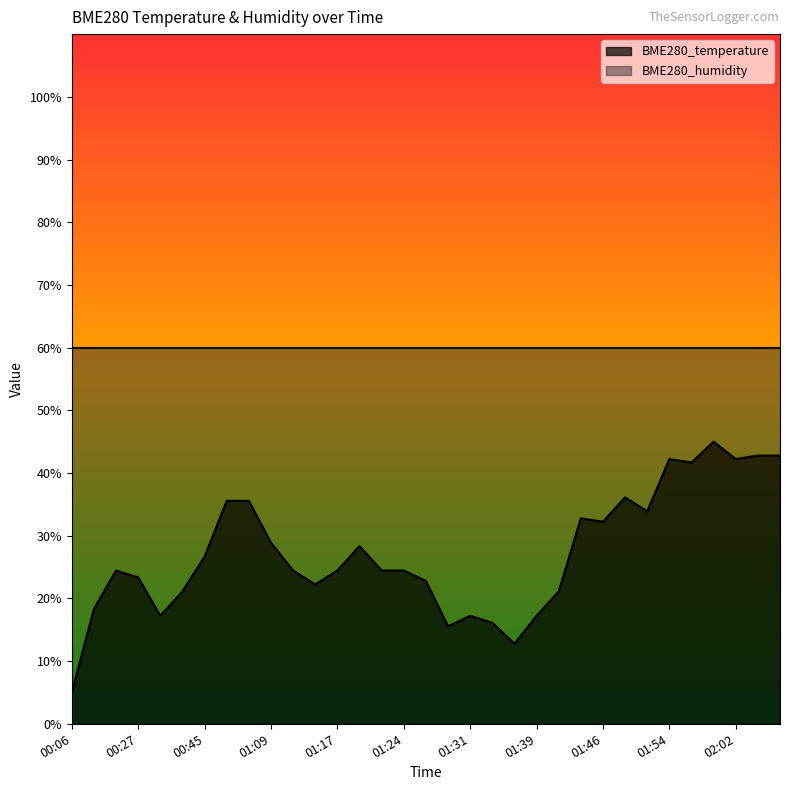

True or false: the data shows 18.3 at 00:08.

True